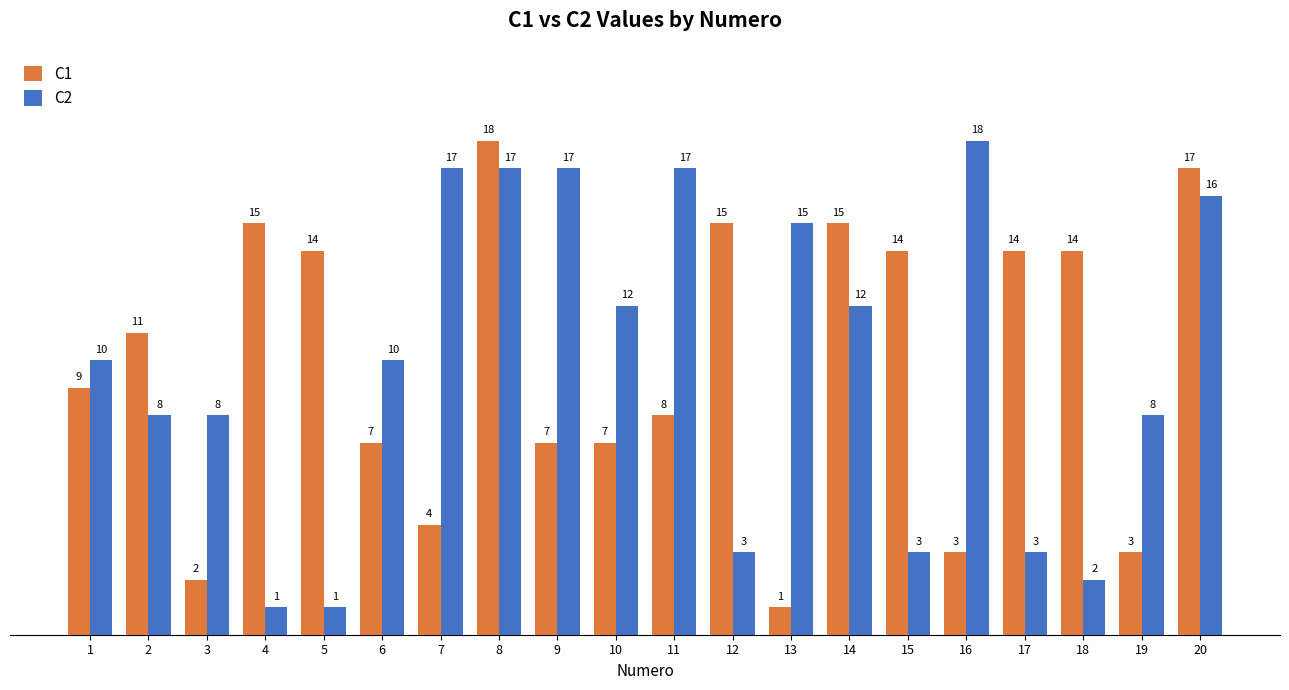

Are the bars grouped side by side (vs. stacked)?

Yes